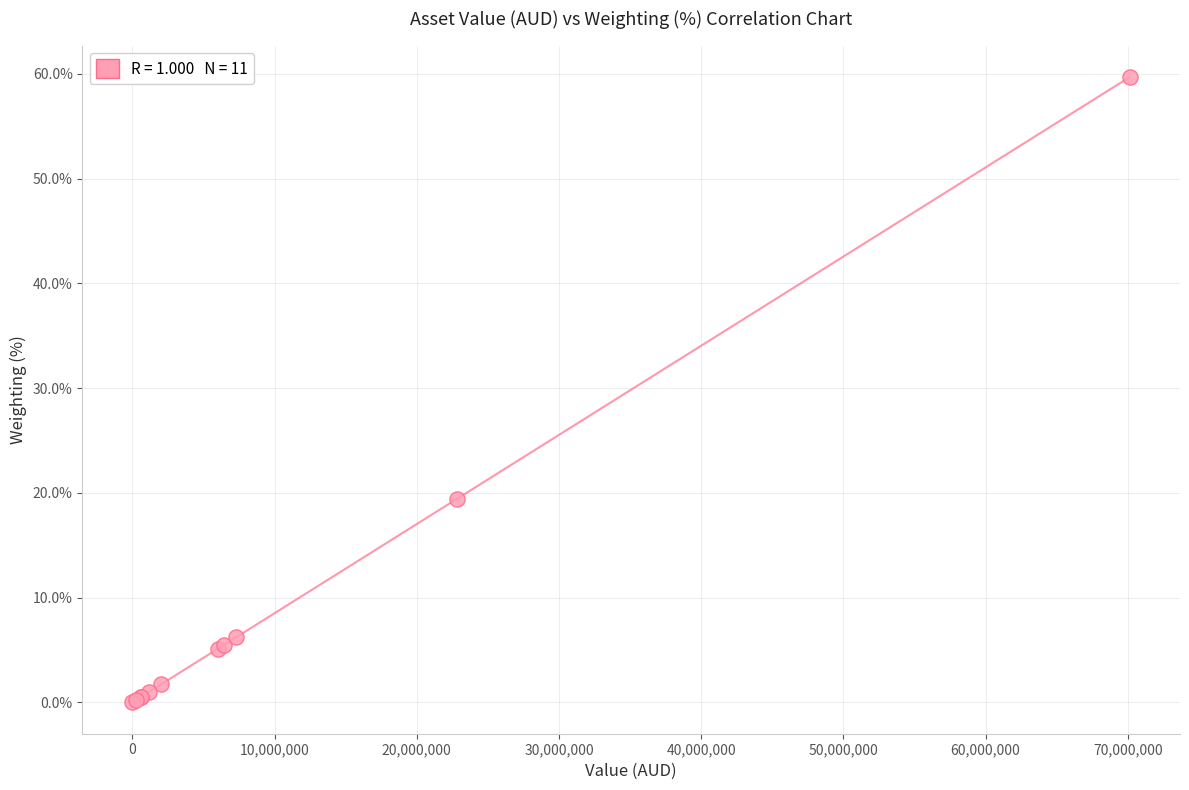

What Y value in the scatter plot is closest to 29?

19.4